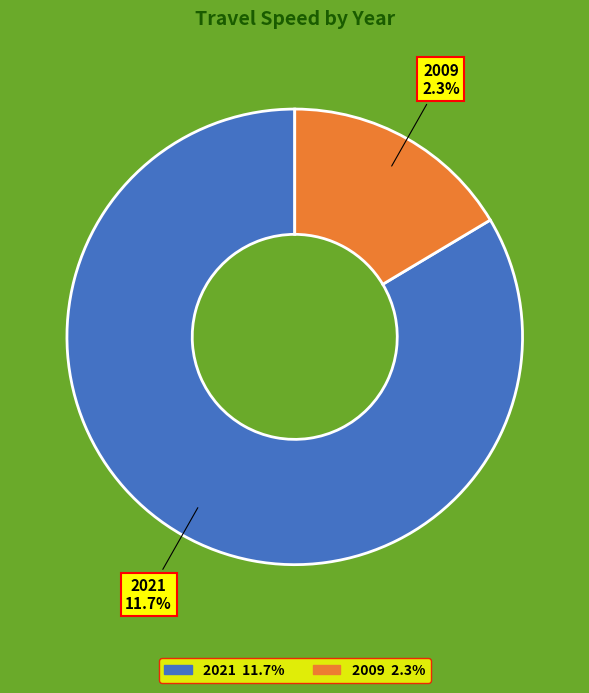

Does 2021 represent more than half of the total?

Yes